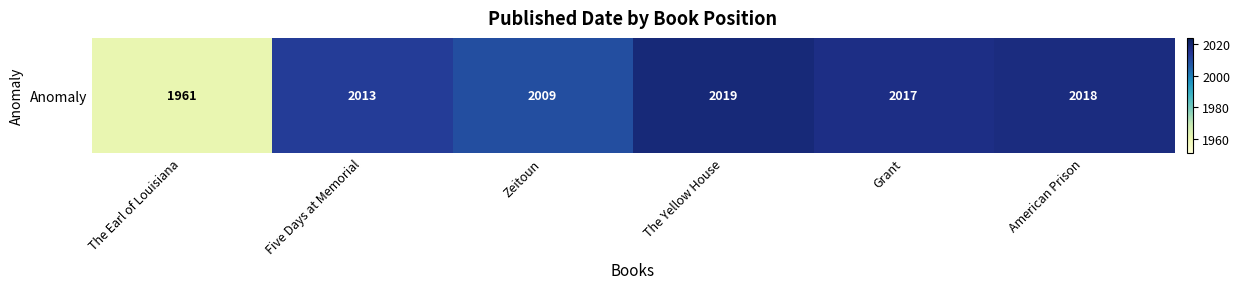

Which label corresponds to the largest value in the chart?

The Yellow House